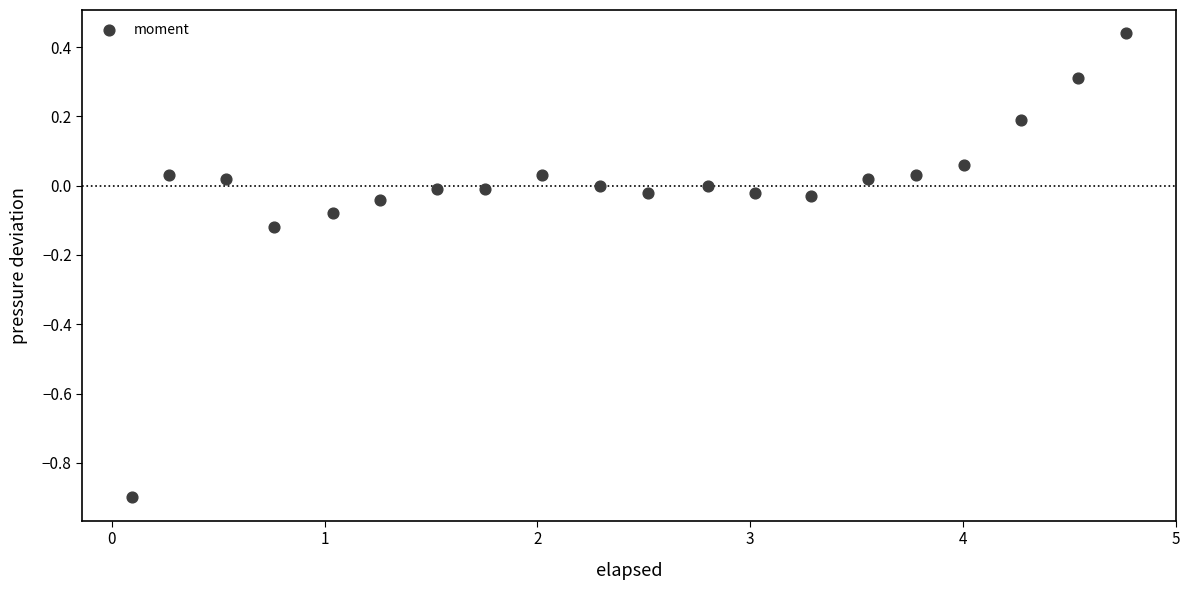

What is the range of Y values (max minus min)?

1.3